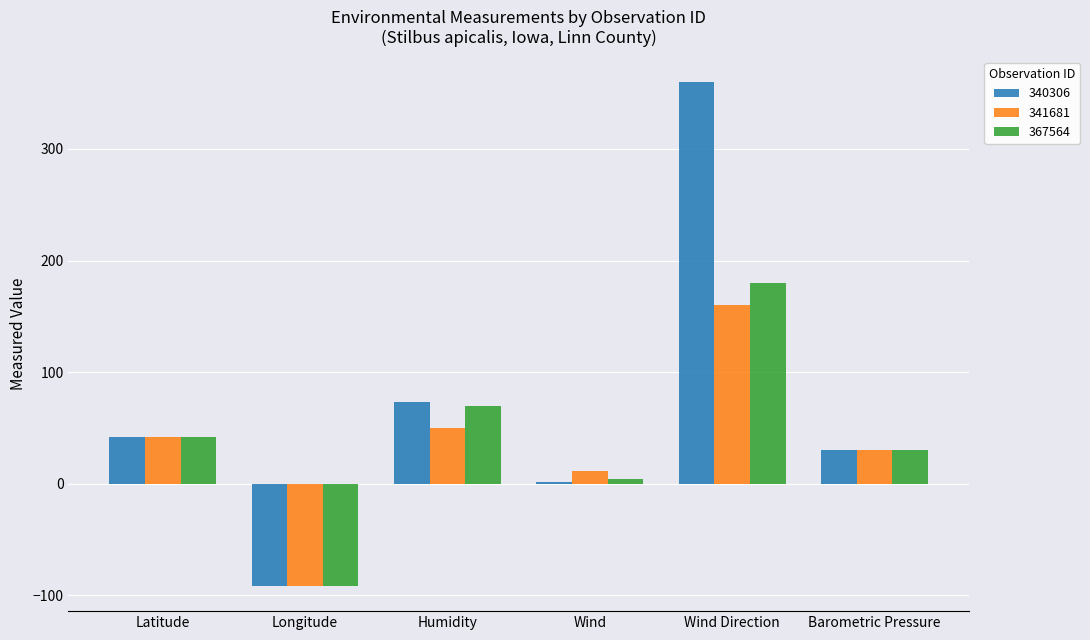

Where is 340306 nearest to the value 134?

Humidity